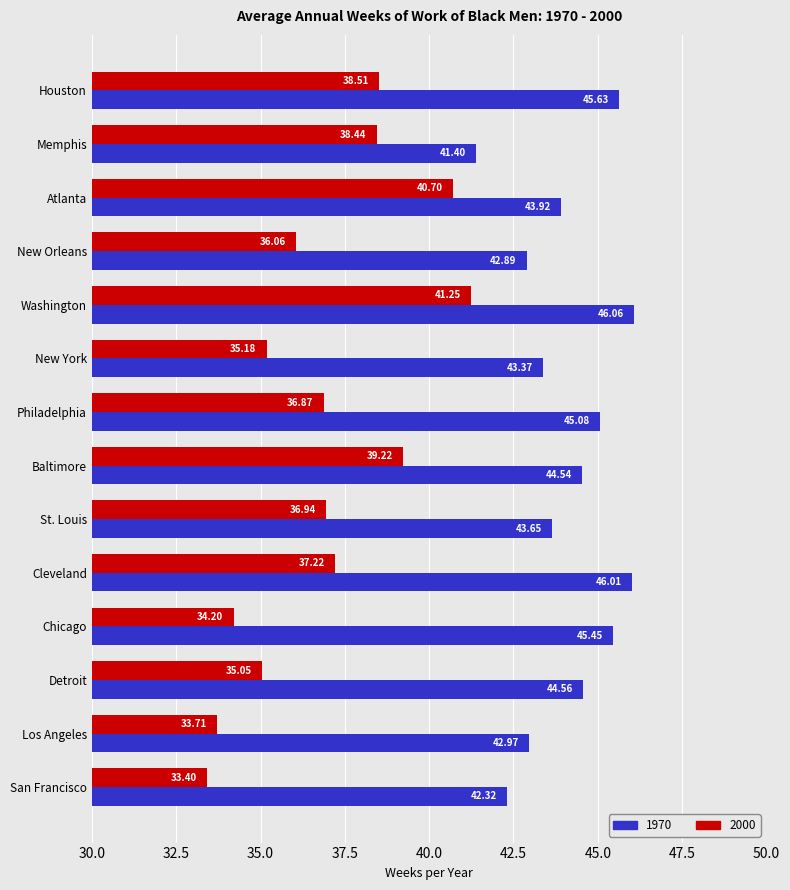

At how many categories does at least one series exceed 34?

14